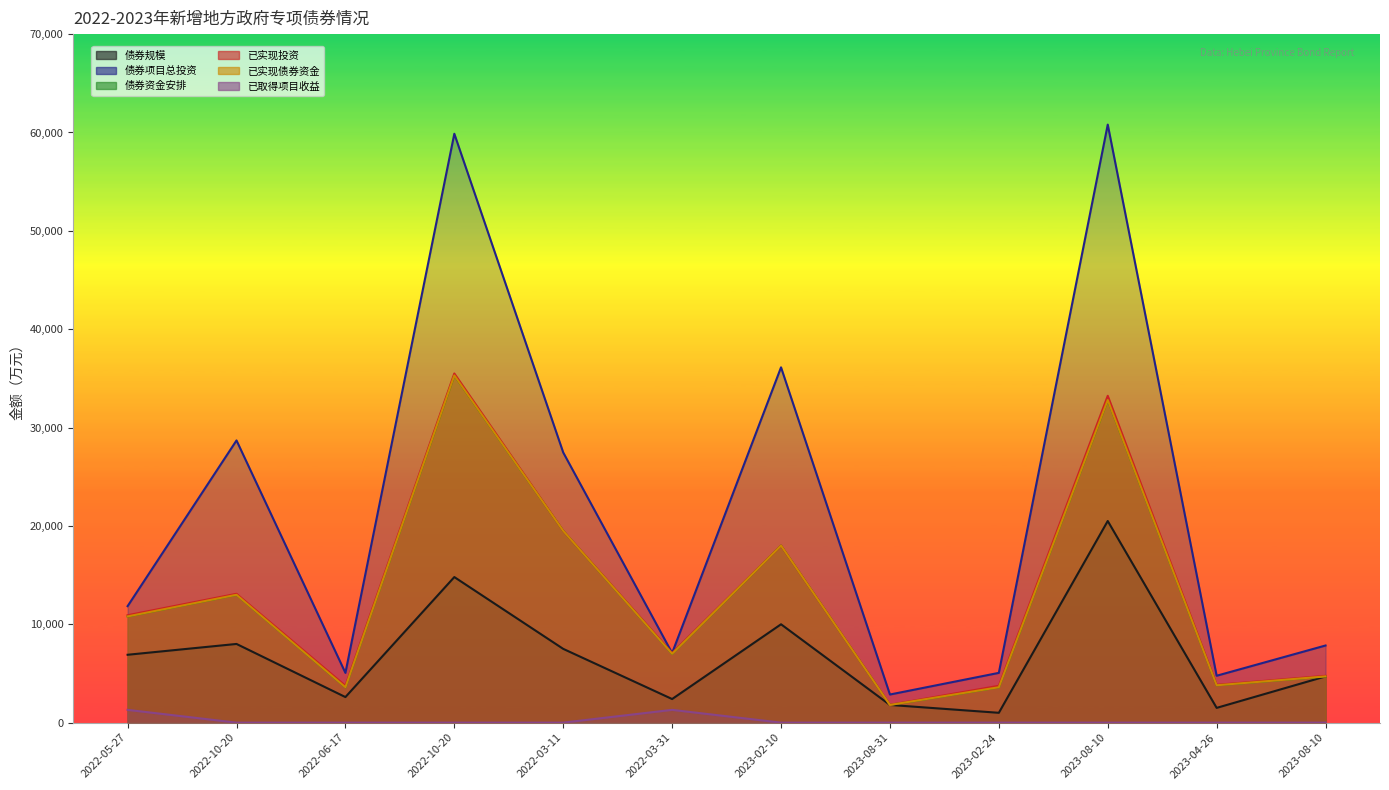

True or false: 债券规模 has a value of 10000.0 at 2023-02-10.

True